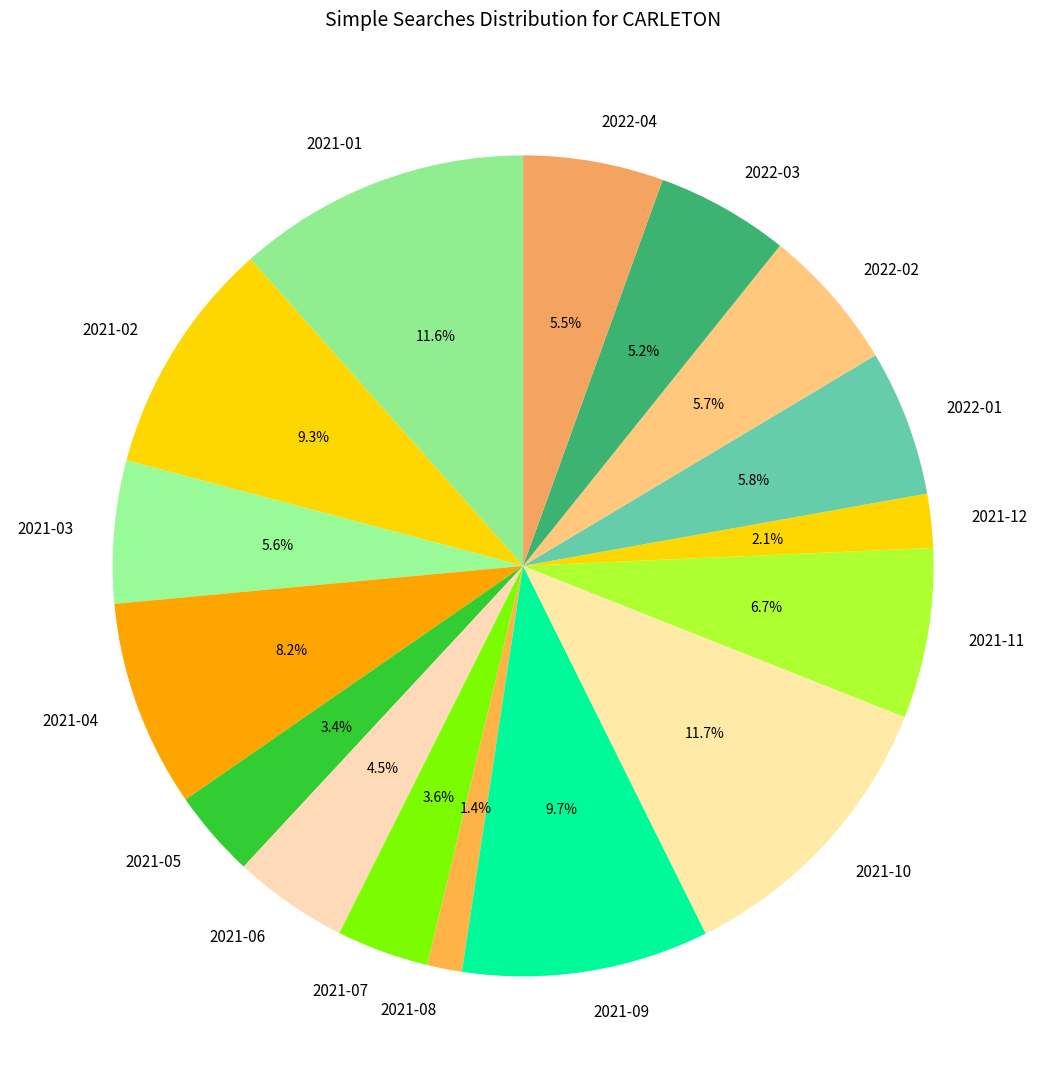

To the nearest percent, what is the combined percentage of 2021-12 and 2021-09?

12%